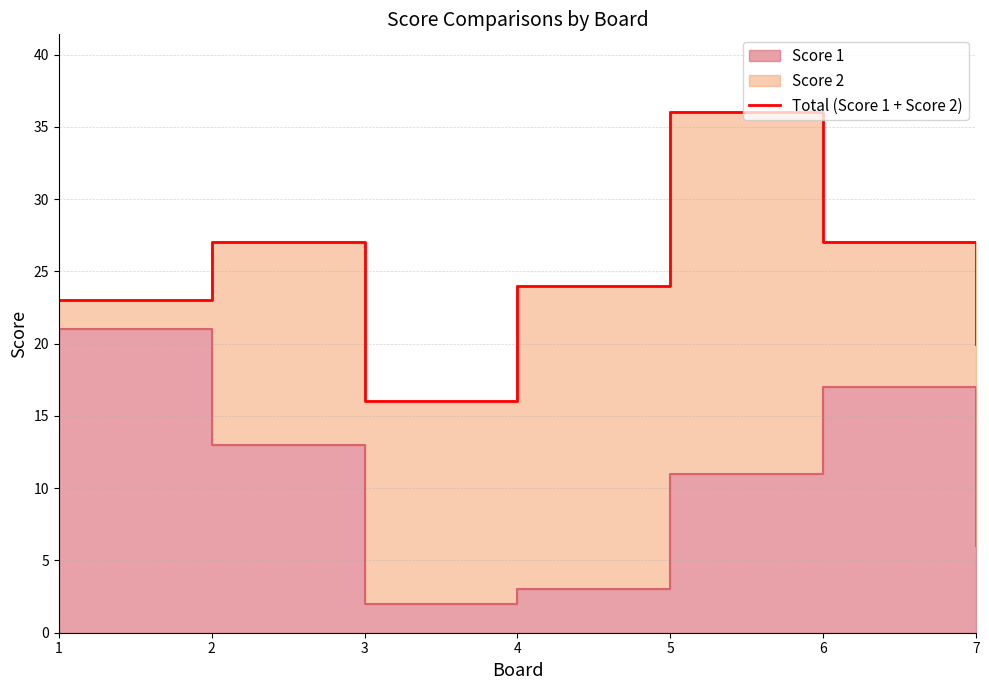

How many points are lower than both their immediate neighbors (excluding endpoints)?

1